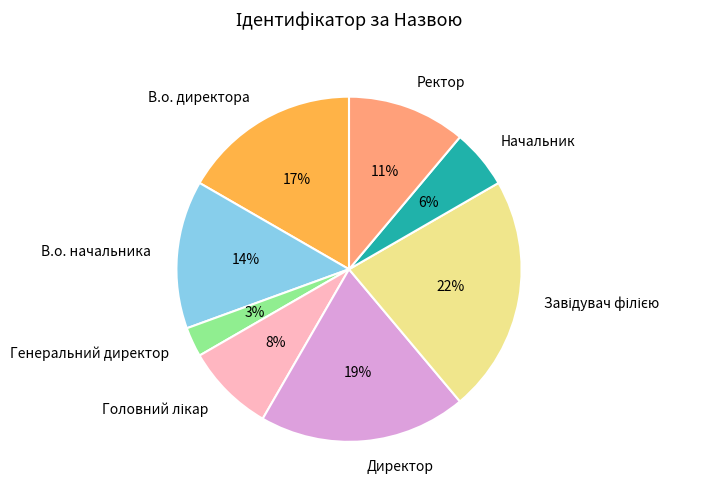

Which has a higher value, В.о. директора or Ректор?

В.о. директора